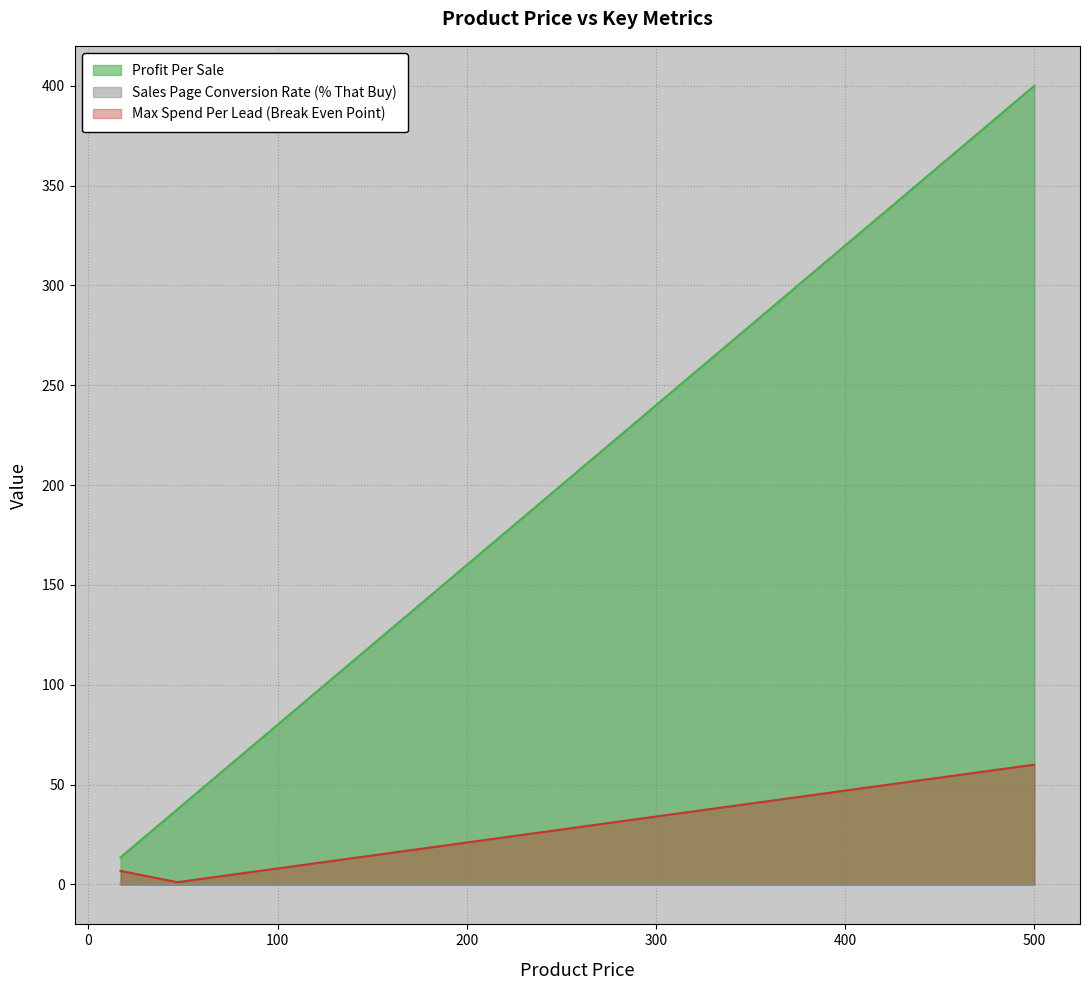

Reading left to right, list all the values displayed in this chart.

Profit Per Sale: 17=13.6	47=37.6	500=400.0
Sales Page Conversion Rate (% That Buy): 17=0.5	47=0.0	500=0.1
Max Spend Per Lead (Break Even Point): 17=6.8	47=1.1	500=60.0